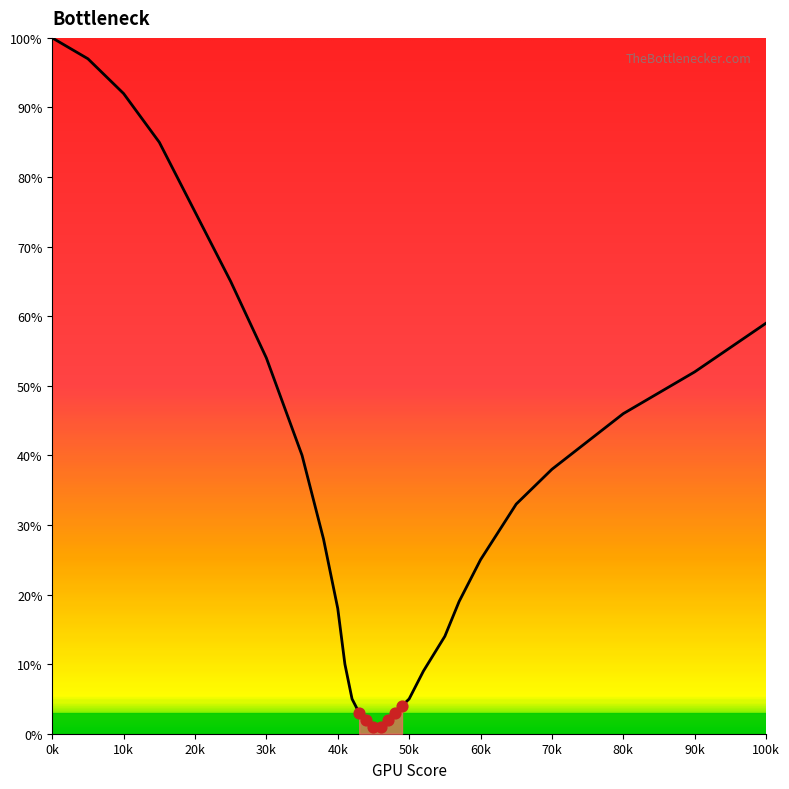

Between 4 and 8, which is larger?

4